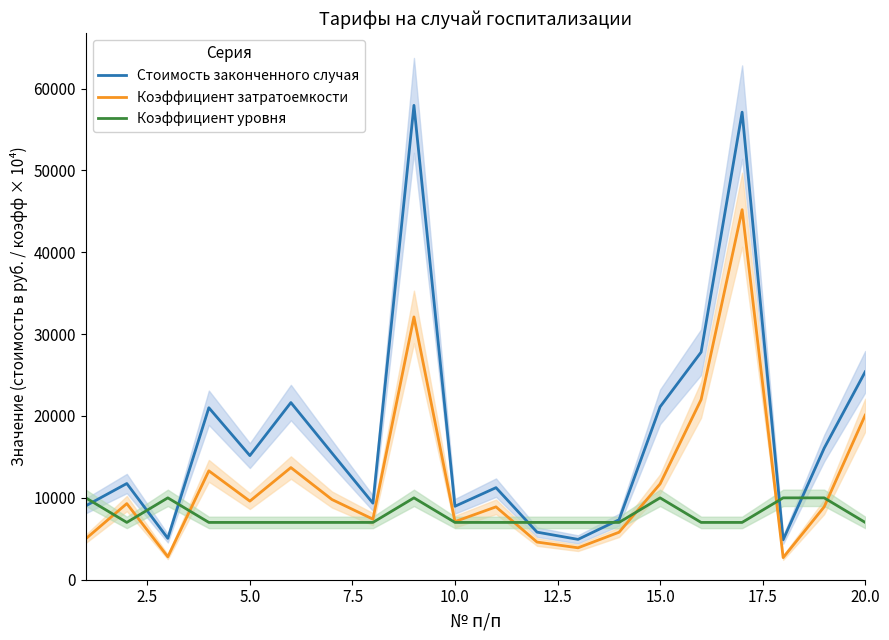

What is the difference between the maximum and minimum values in the Стоимость законченного случая series?

53070.3